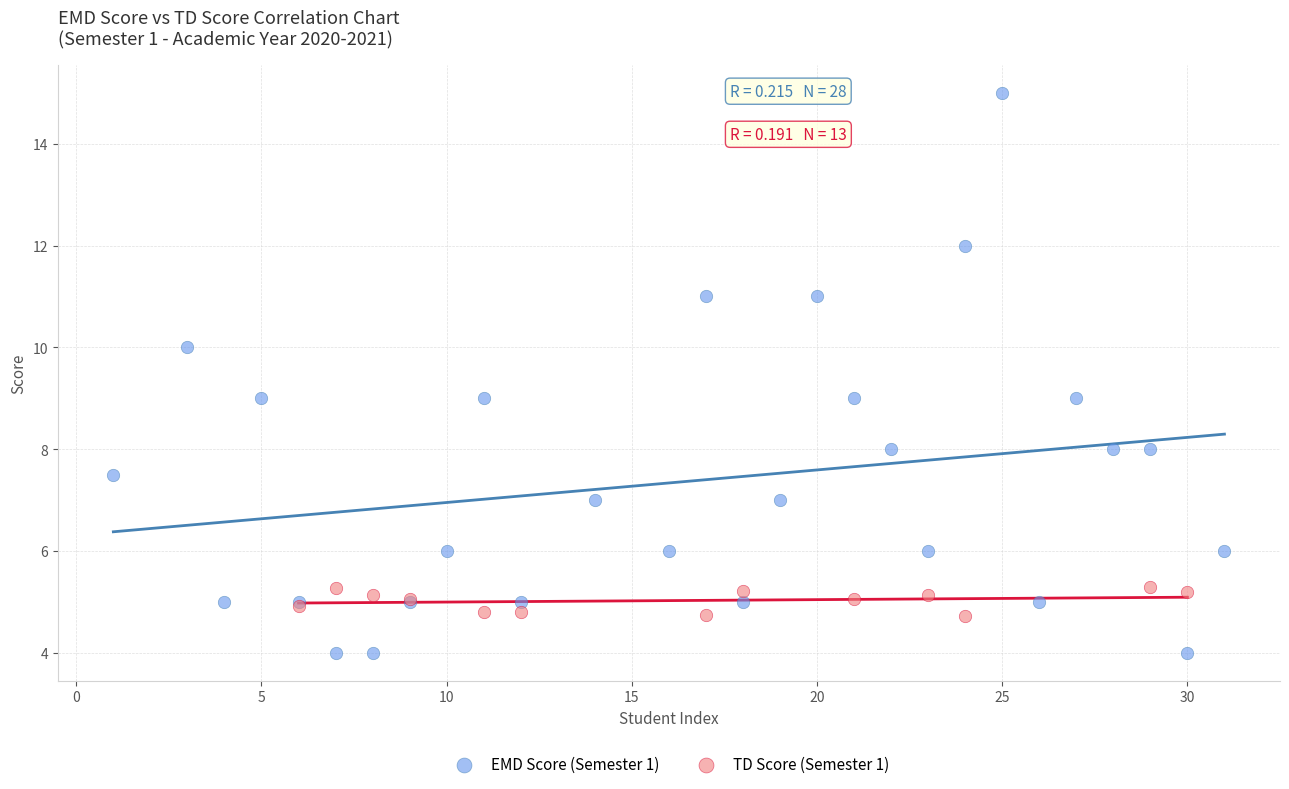

Which series reaches the minimum Y coordinate?

EMD Score (Semester 1)